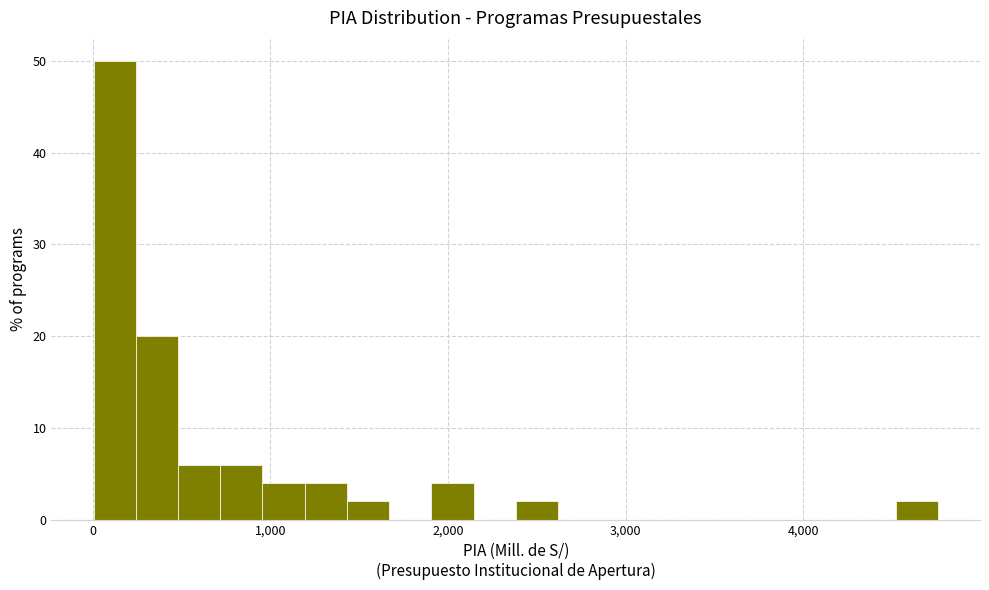

Around what value on the x-axis is the tallest bar? Give the approximate position of its centre, as read against the axis.

100